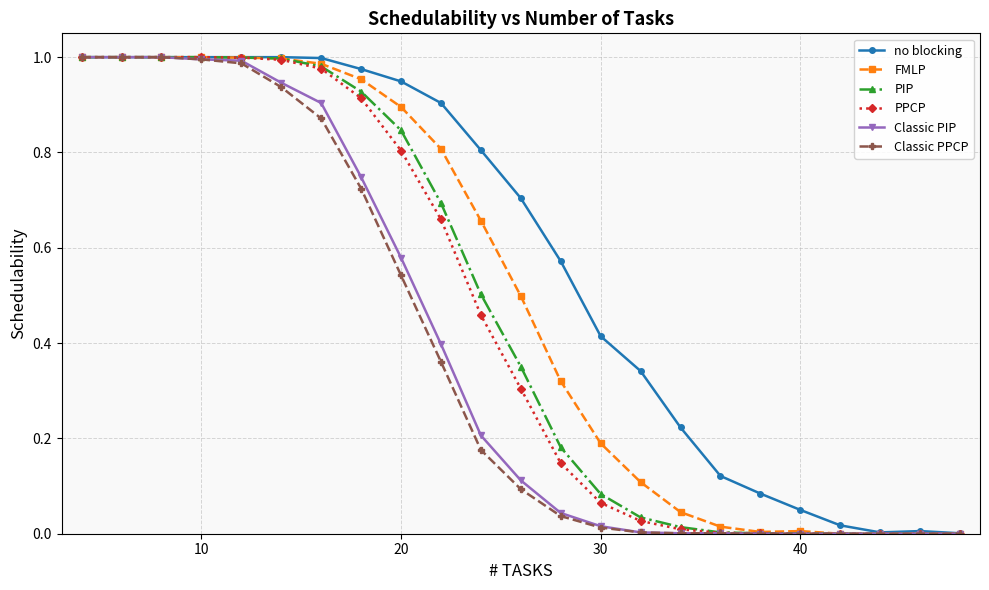

Which series has the largest total across all categories?

no blocking